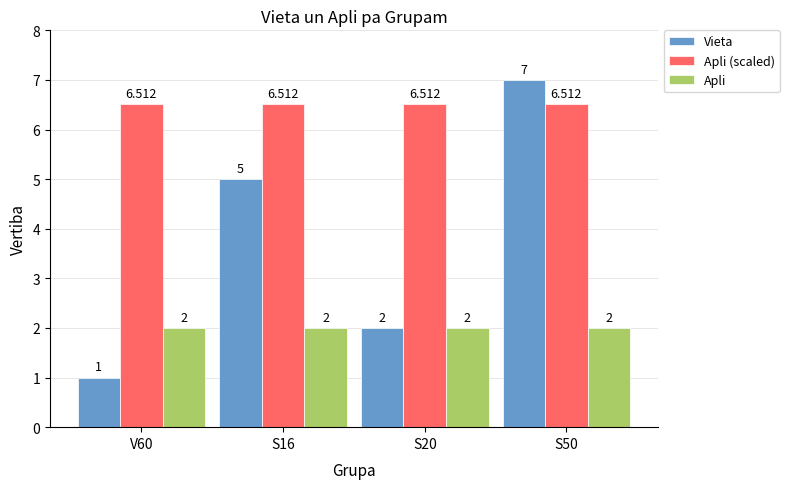

Rank the series by their average value, from lowest to highest.

Apli, Vieta, Apli (scaled)